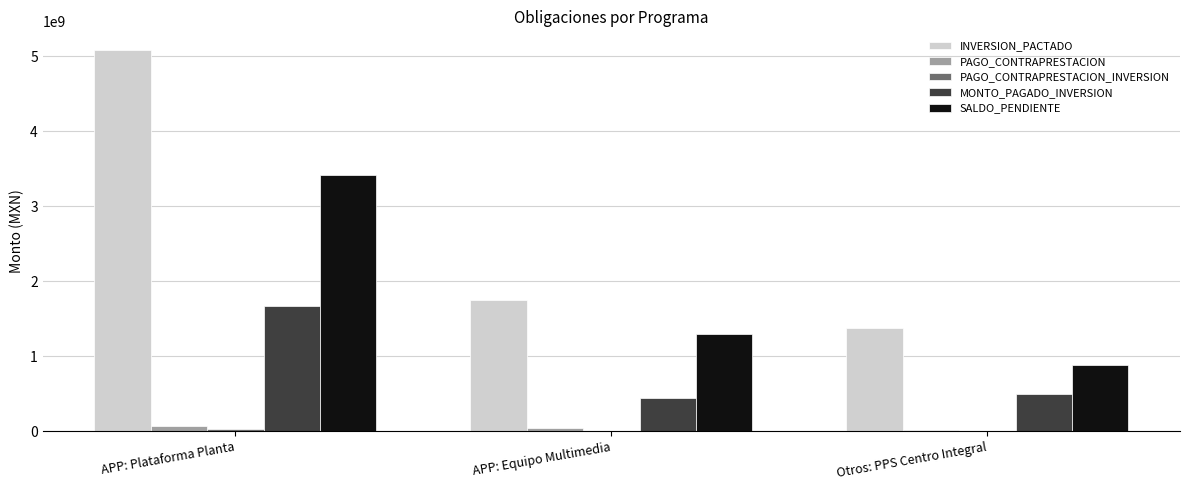

What is the sum of all INVERSION_PACTADO values?

8194940086.2